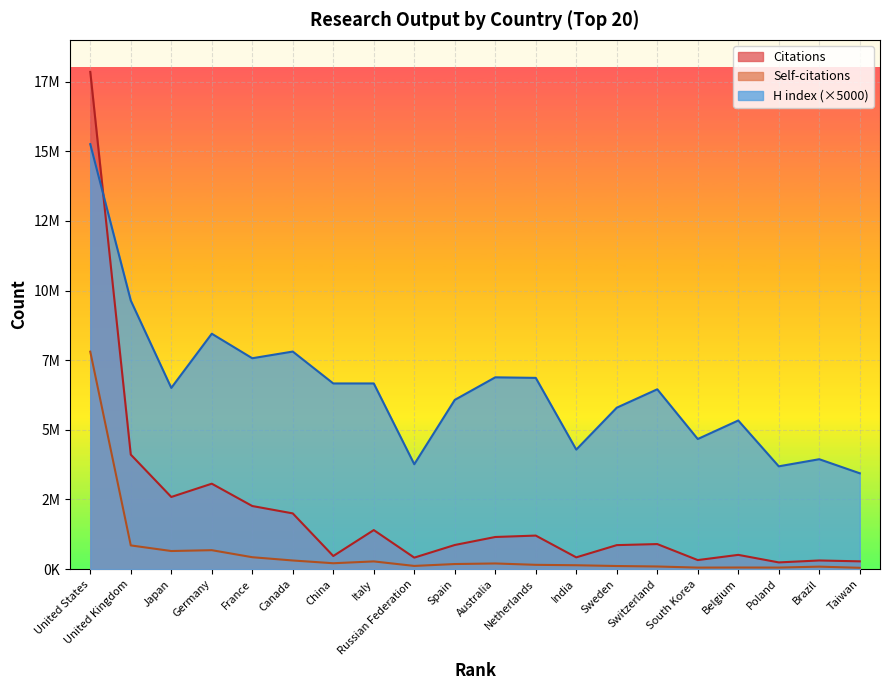

Reading left to right, transcribe all the data shown in this chart.

Citations: United States=17849932	United Kingdom=4111095	Japan=2589930	Germany=3066740	France=2264984	Canada=2000365	China=470804	Italy=1401557	Russian Federation=412643	Spain=865879	Australia=1153241	Netherlands=1203791	India=422081	Sweden=861413	Switzerland=899166	South Korea=324398	Belgium=511659	Poland=240931	Brazil=310171	Taiwan=279165
Self-citations: United States=7806300	United Kingdom=851028	Japan=649509	Germany=679775	France=427106	Canada=309791	China=210986	Italy=276542	Russian Federation=114595	Spain=182302	Australia=202907	Netherlands=153960	India=138917	Sweden=111436	Switzerland=94500	South Korea=54336	Belgium=57575	Poland=55180	Brazil=88790	Taiwan=47261
H index: United States=15255000	United Kingdom=9640000	Japan=6505000	Germany=8450000	France=7570000	Canada=7810000	China=6665000	Italy=6665000	Russian Federation=3765000	Spain=6075000	Australia=6885000	Netherlands=6865000	India=4290000	Sweden=5795000	Switzerland=6455000	South Korea=4670000	Belgium=5335000	Poland=3690000	Brazil=3945000	Taiwan=3440000